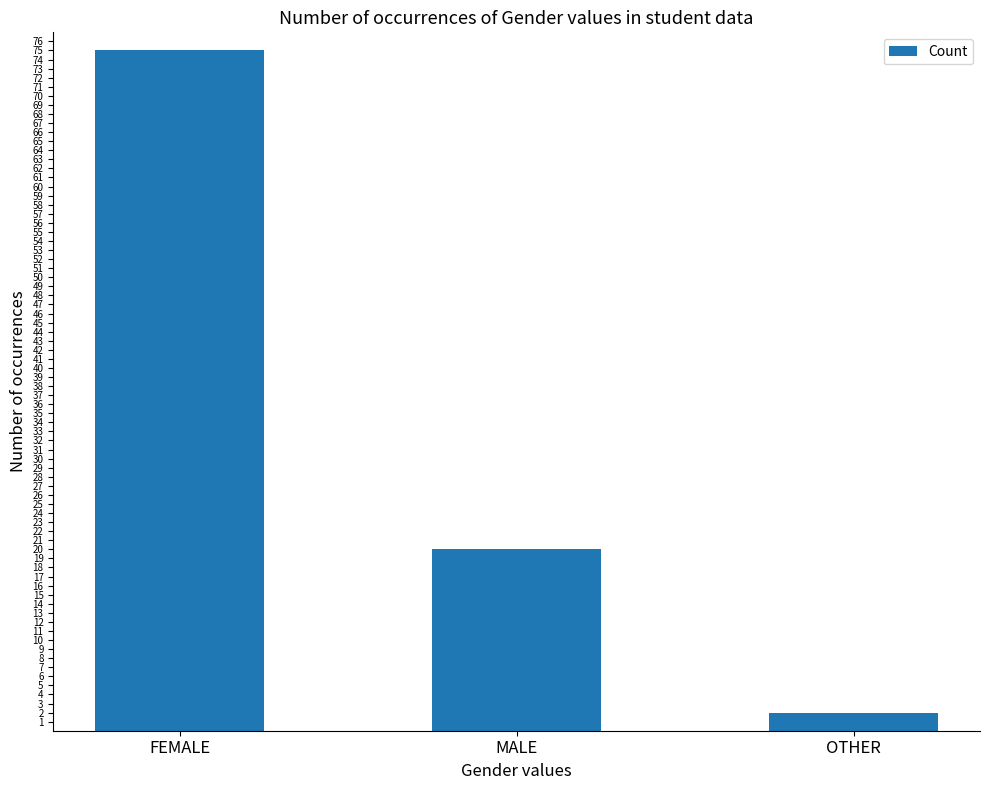

What is the minimum value shown in the chart?

2